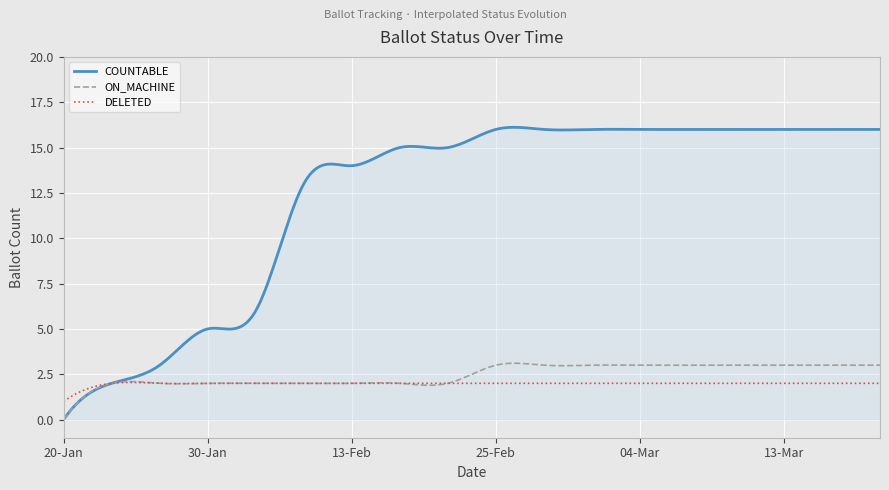

What is the maximum value for COUNTABLE?

16.1